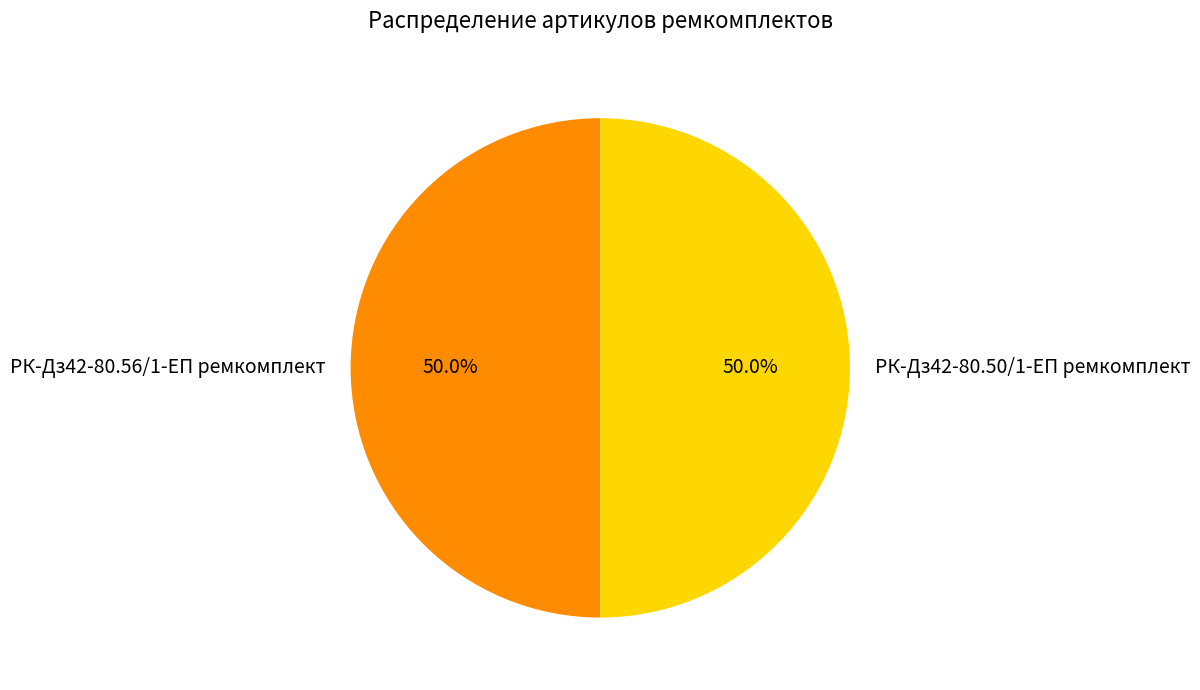

To the nearest percent, what is the average slice percentage?

50%